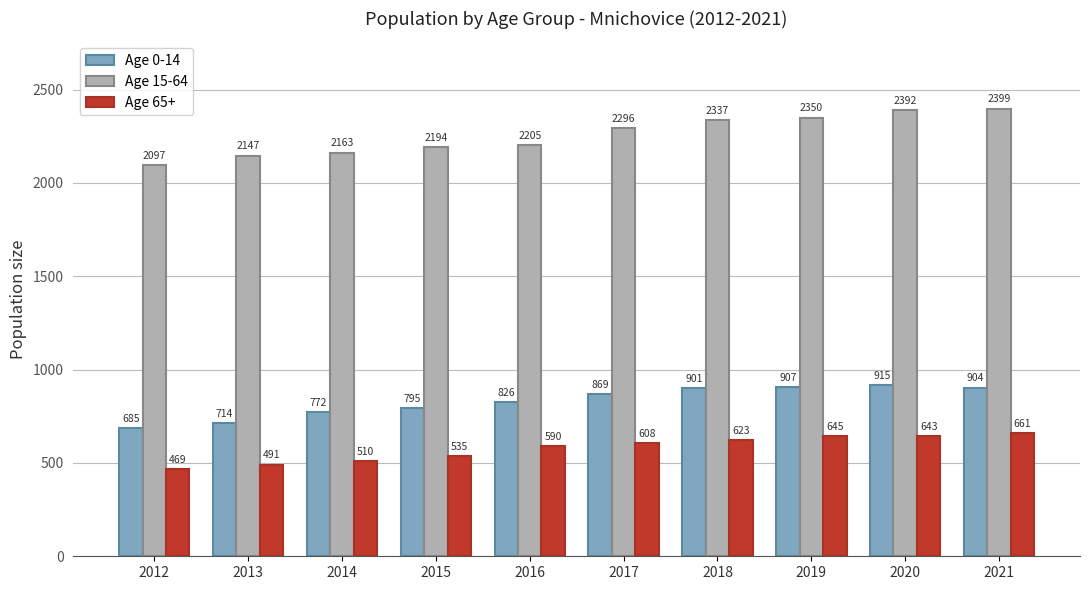

True or false: Age 0-14 has a value of 1277 at 2015.

False